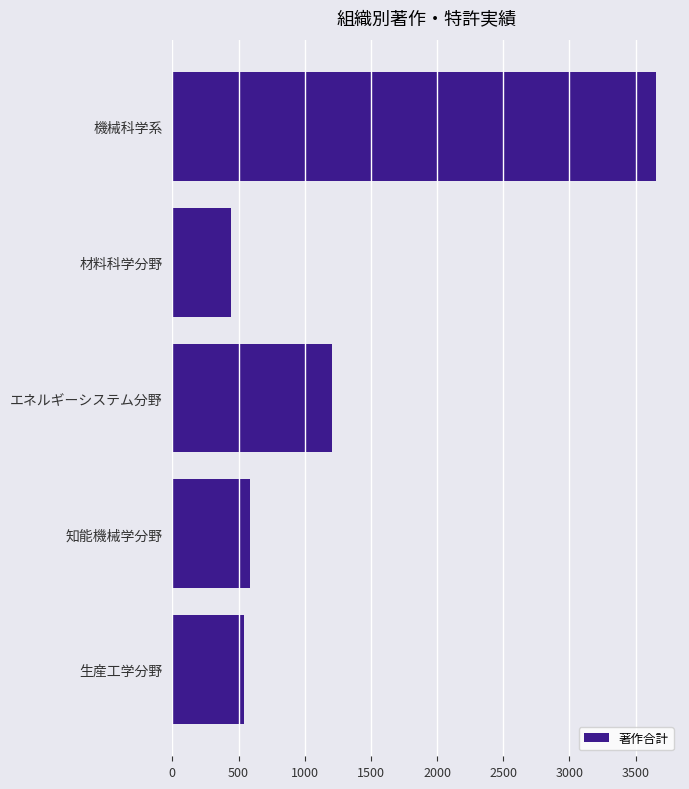

List the labels in order of value, smallest first.

材料科学分野, 生産工学分野, 知能機械学分野, エネルギーシステム分野, 機械科学系